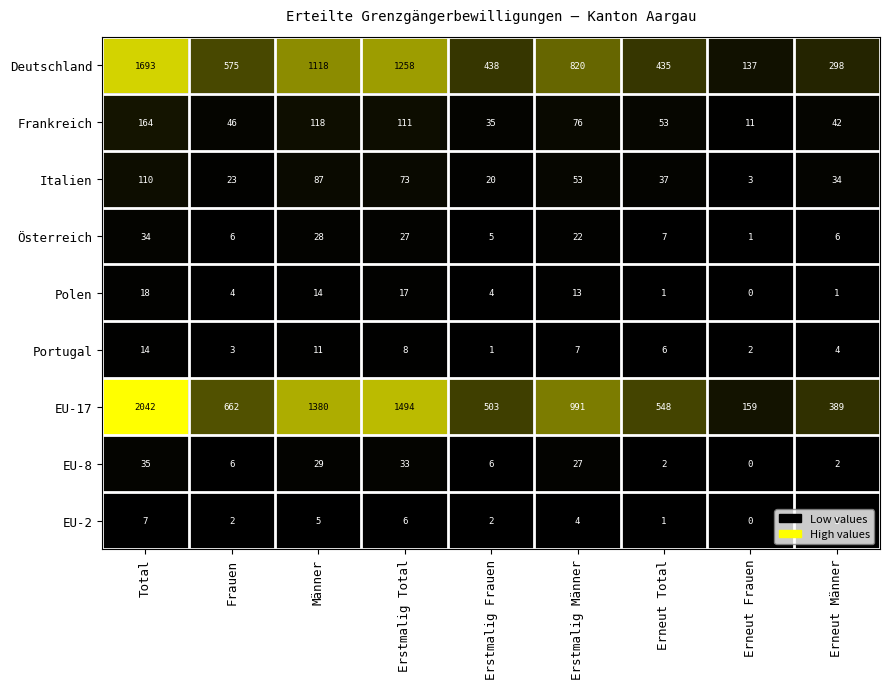

At Erstmalig Frauen, list the series in order from smallest to largest.

Portugal, EU-2, Polen, Österreich, EU-8, Italien, Frankreich, Deutschland, EU-17